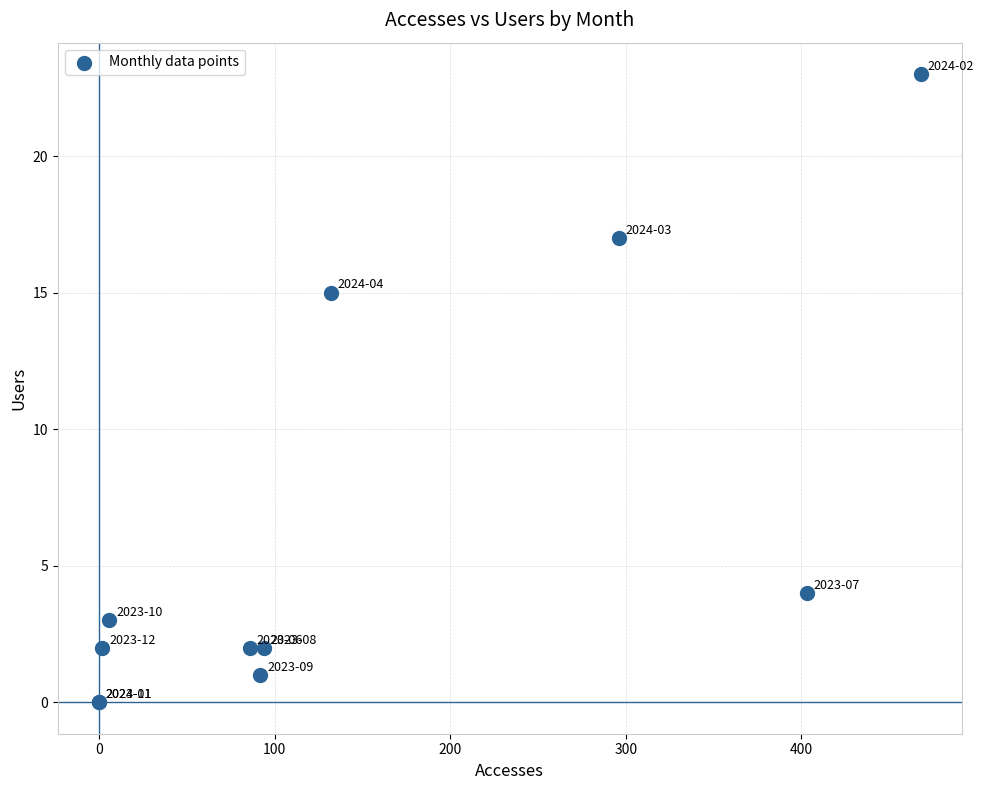

What Y value in the scatter plot is closest to 11?

15